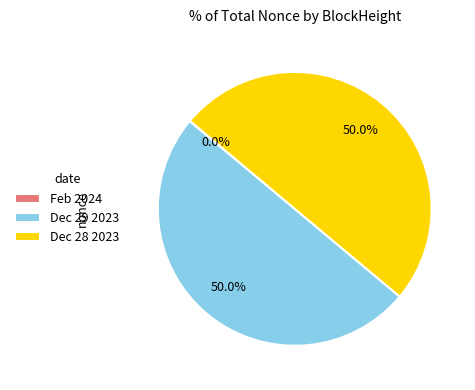

What percentage do Dec 29 2023 and Dec 28 2023 together represent?

100.0%